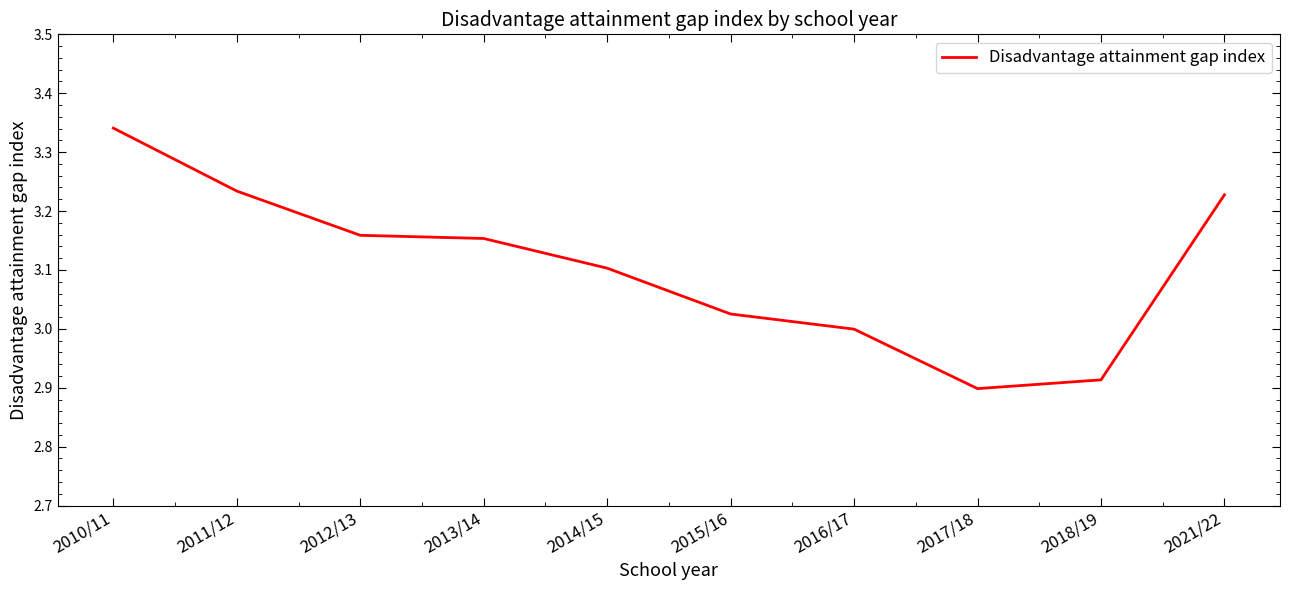

At which category does the chart reach its peak across all series?

2010/11